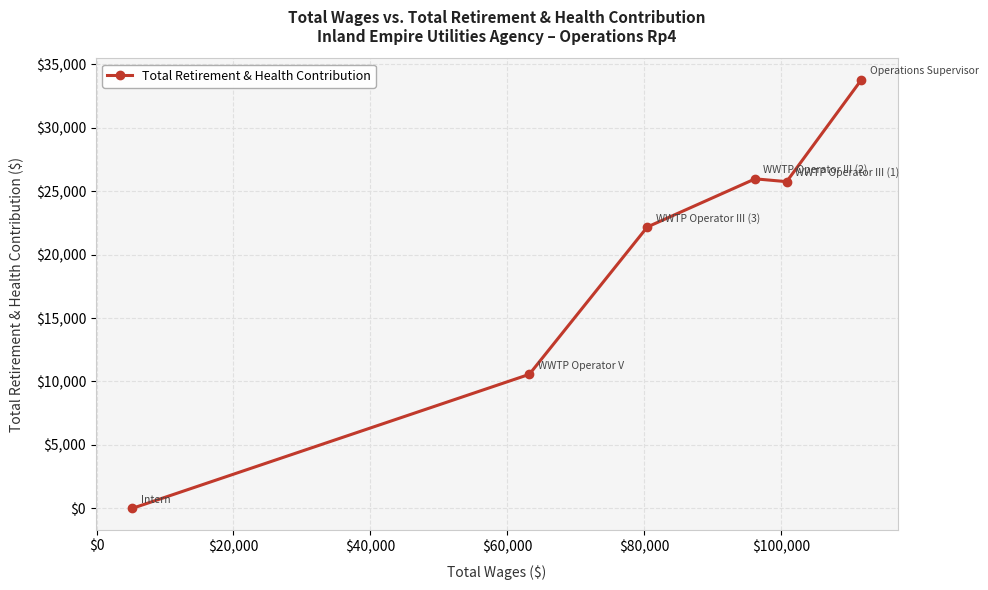

What is the difference between the maximum and minimum values?

33790